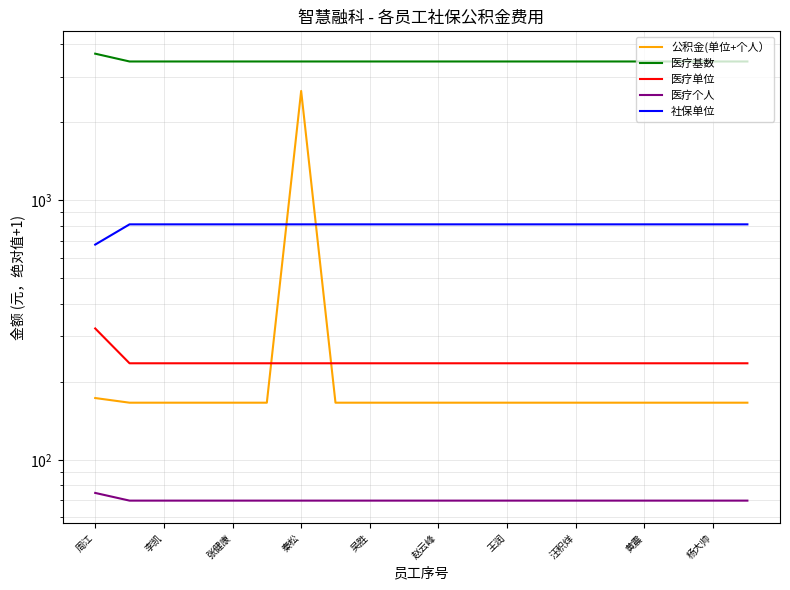

At which label does 社保单位 reach its minimum?

周江